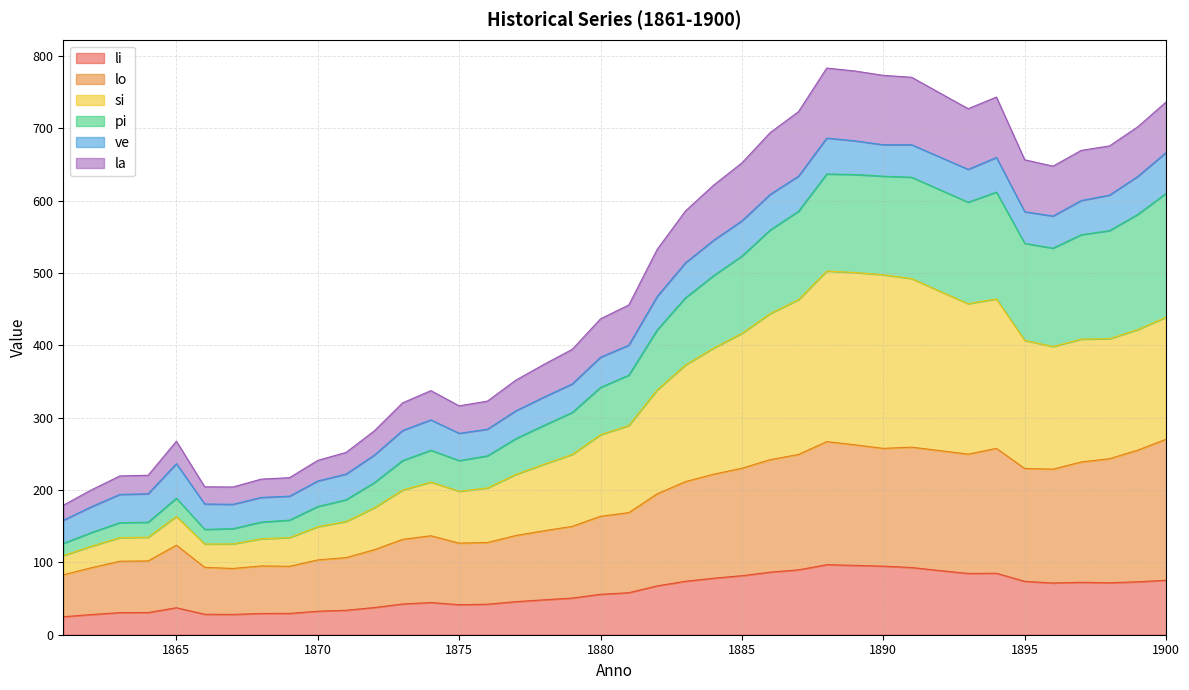

What is the total value across all series at 1875?

316.4